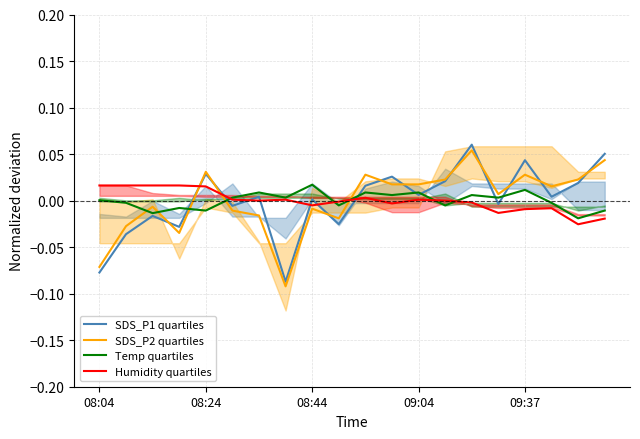

Which category has the lowest value across all series?

7